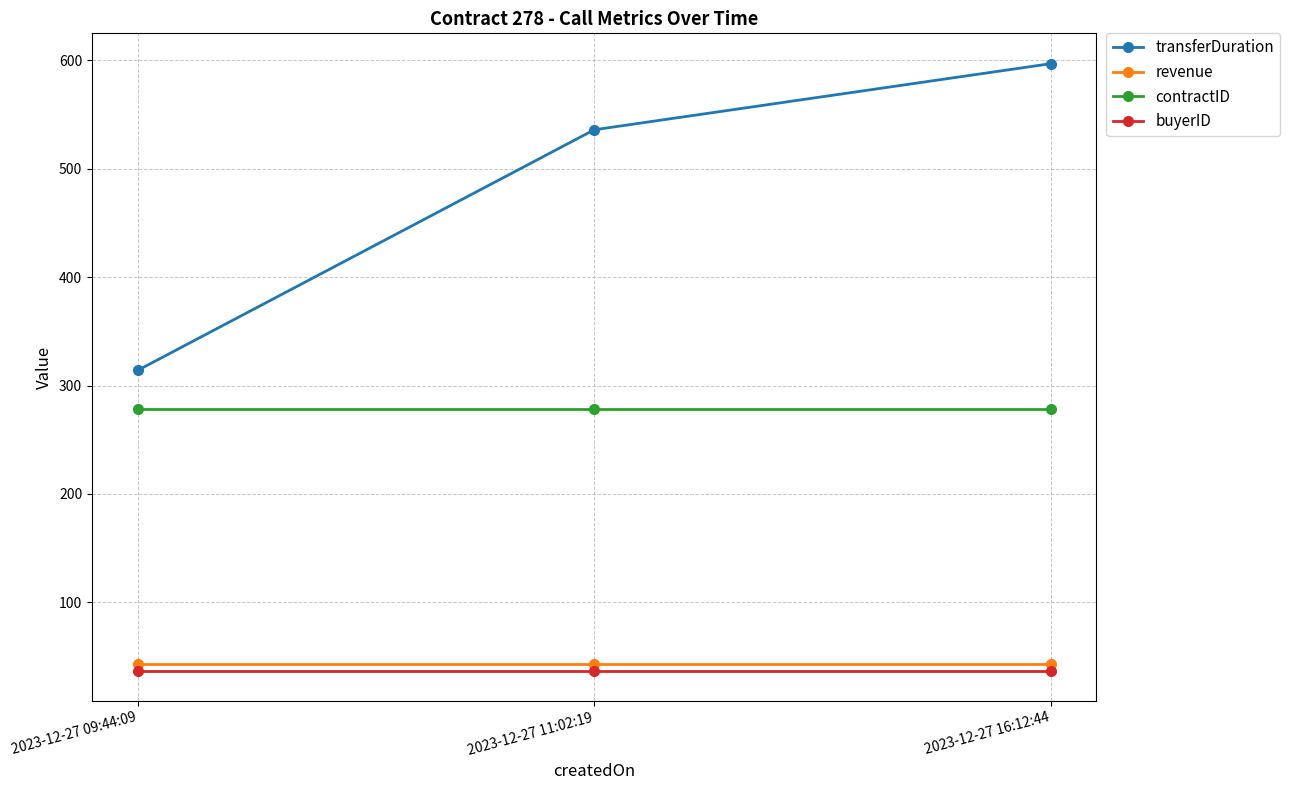

Does the chart display data point markers on the line(s)?

Yes